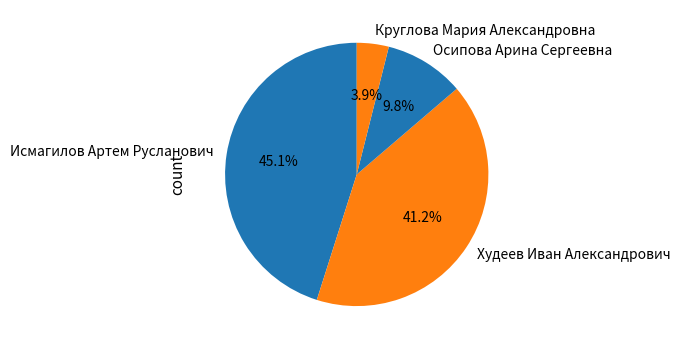

Approximately how many times larger is the value at Круглова Мария Александровна compared to Осипова Арина Сергеевна?

0.4